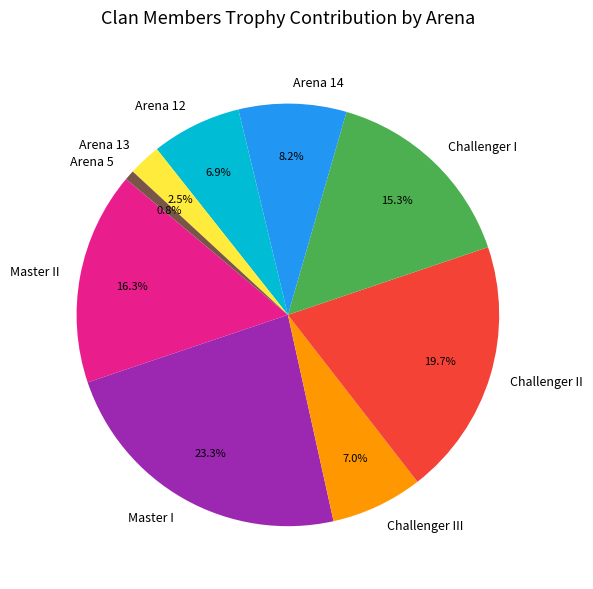

What is the smallest slice in the pie chart?

Arena 5